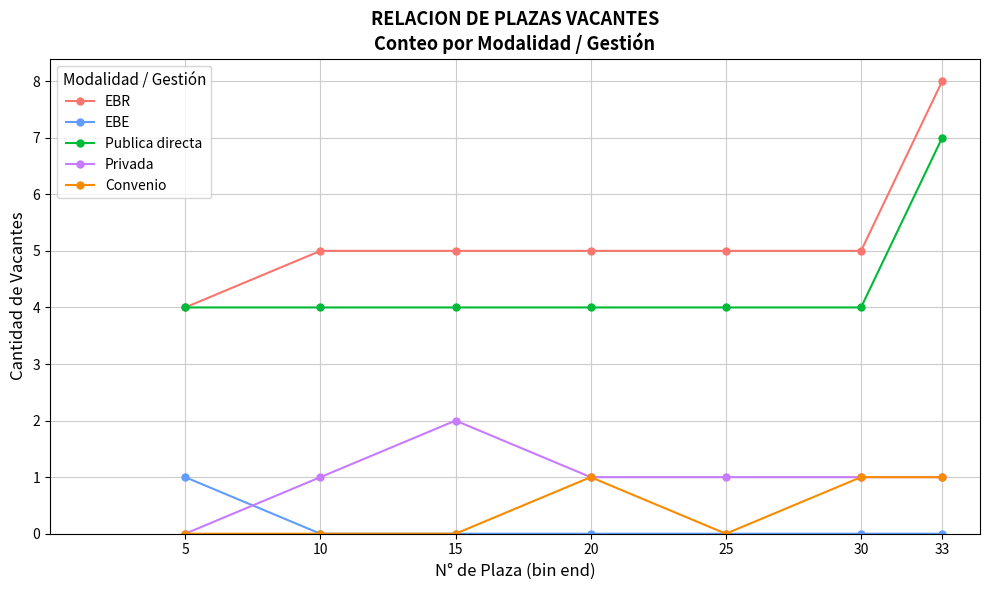

The EBE series shows -1 at 30. True or false?

False